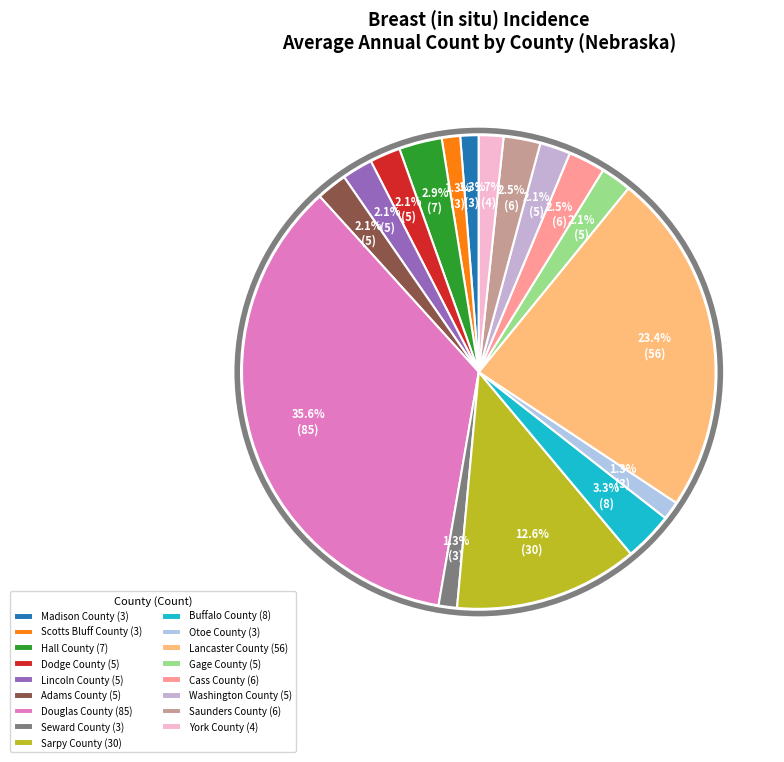

True or false: Cass County accounts for 3% of the total.

True